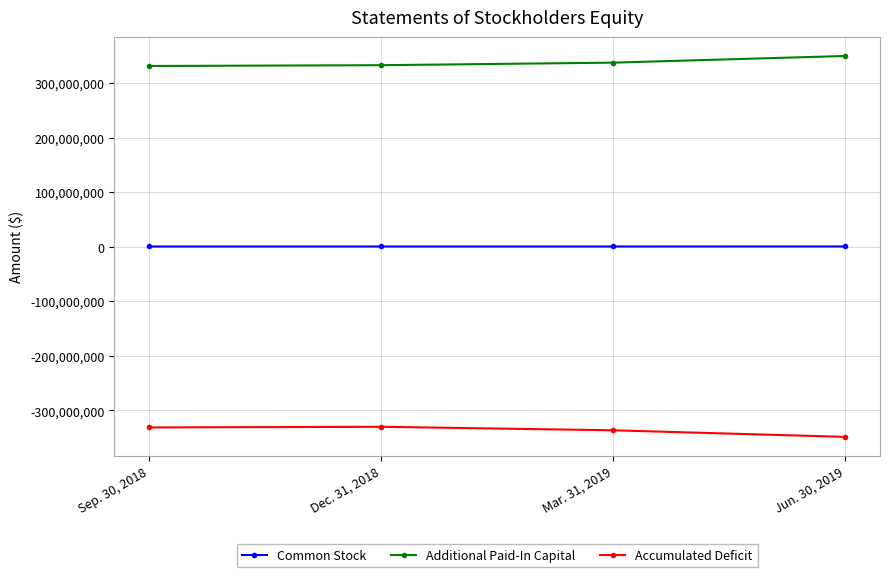

True or false: Accumulated Deficit and Additional Paid-In Capital intersect in this chart.

False